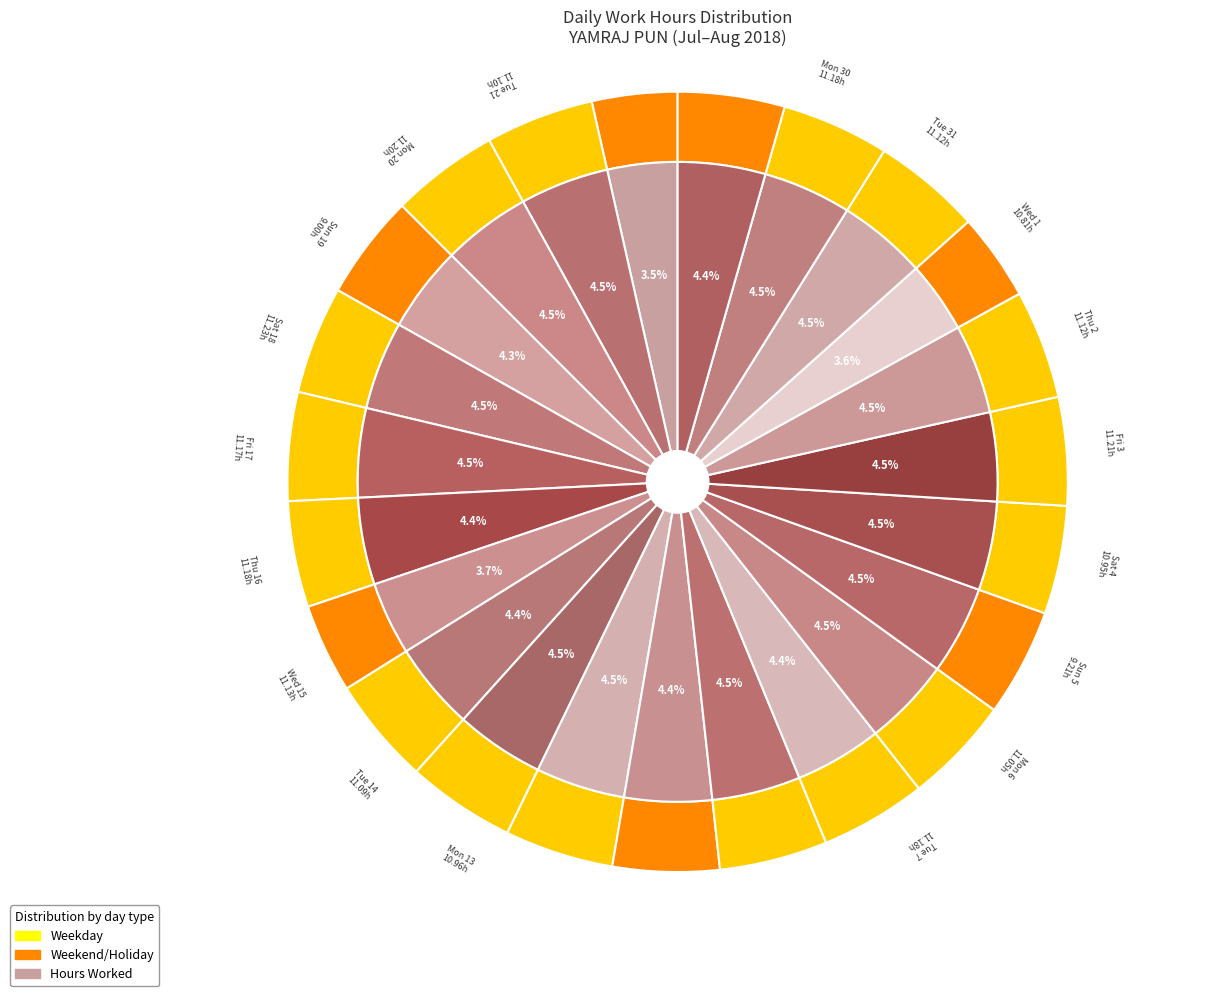

Count the number of slices in the pie.

23